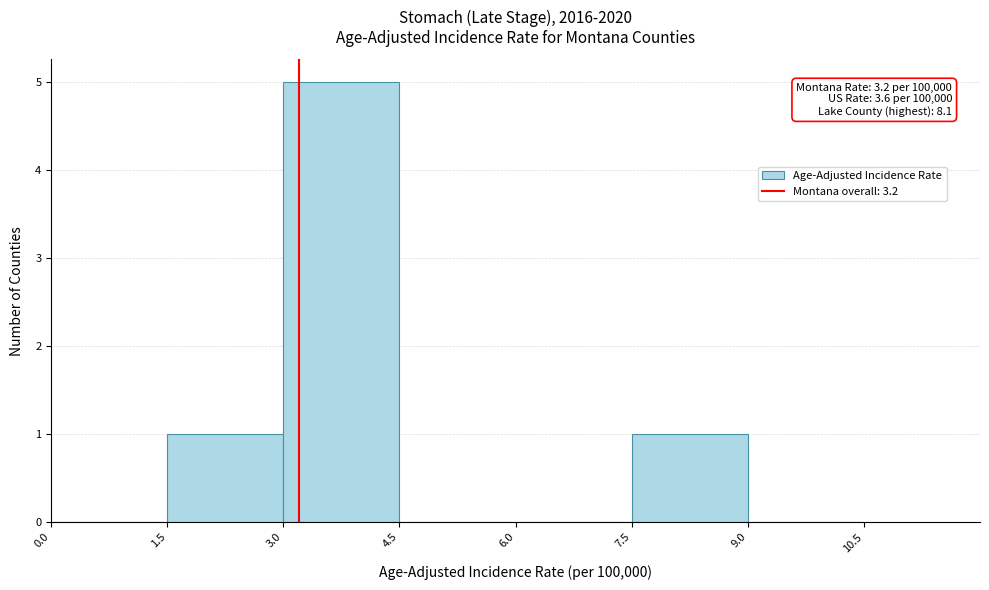

Over which range of the x-axis is the bar tallest?

3.0 to 4.5